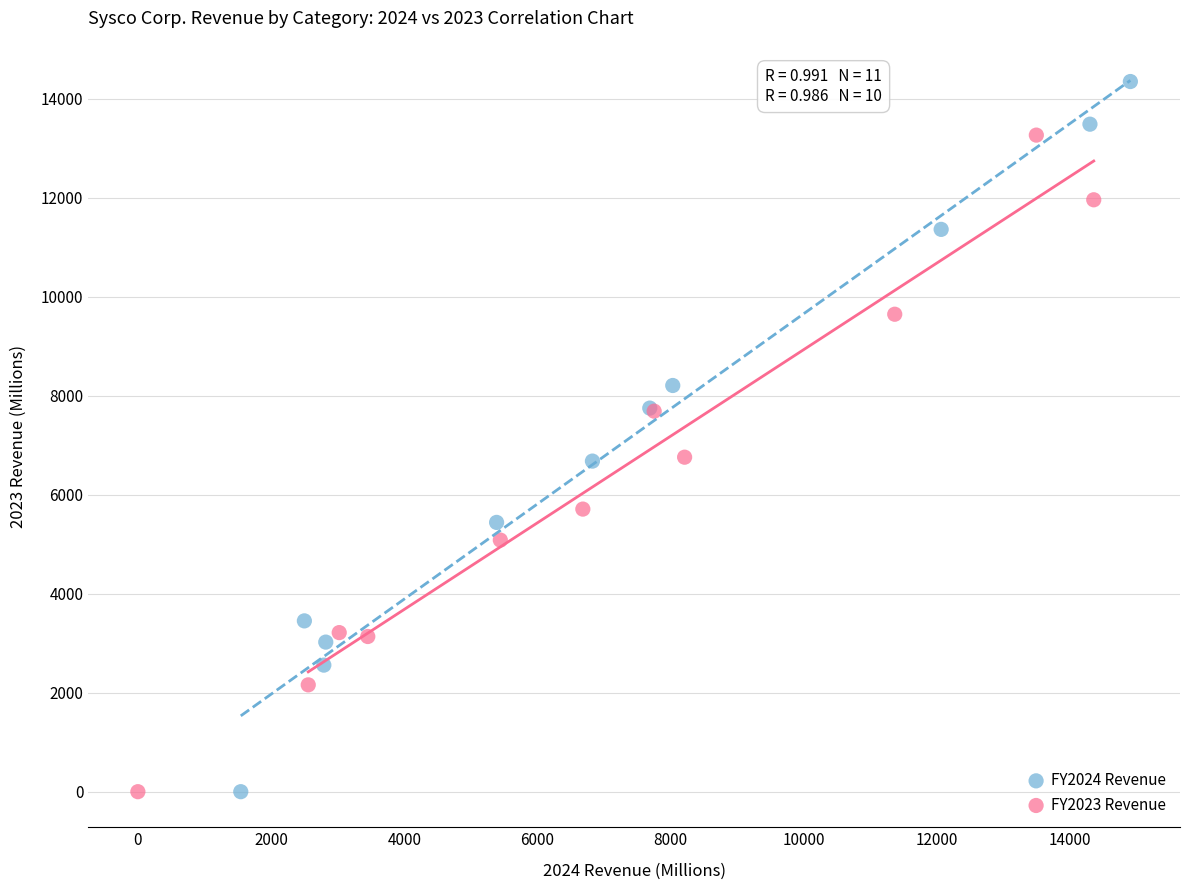

Which series reaches the maximum Y coordinate?

FY2024 Revenue